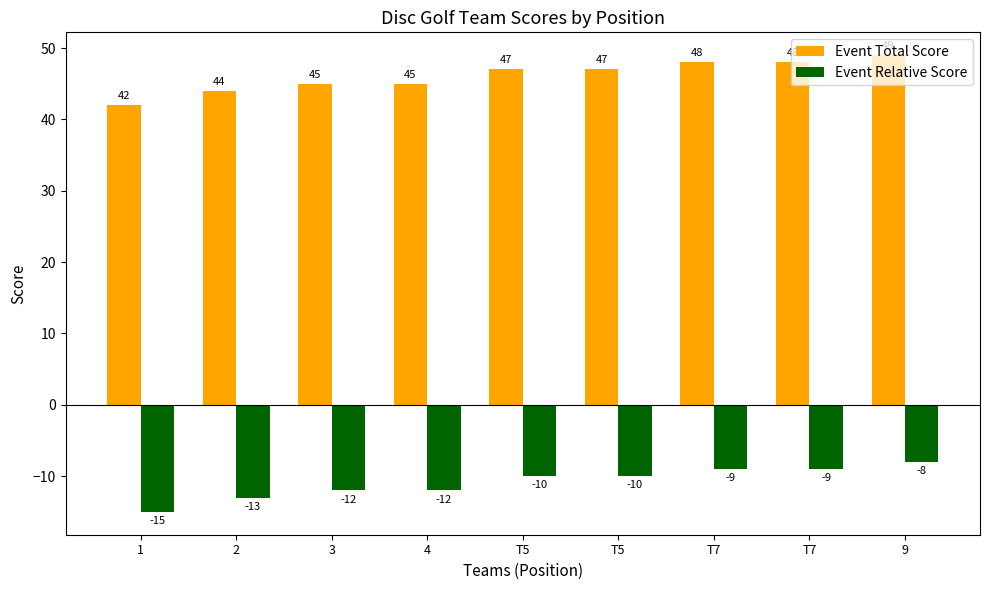

How many series are shown in this chart?

2